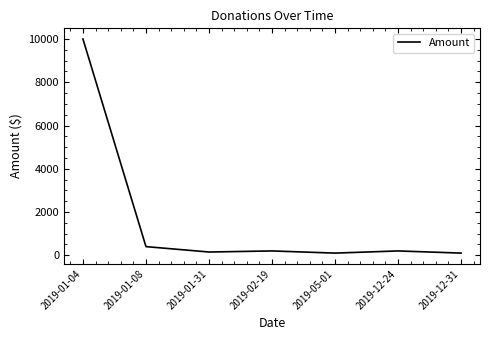

What is the change in value from 2019-05-01 to 2019-12-24?

+100